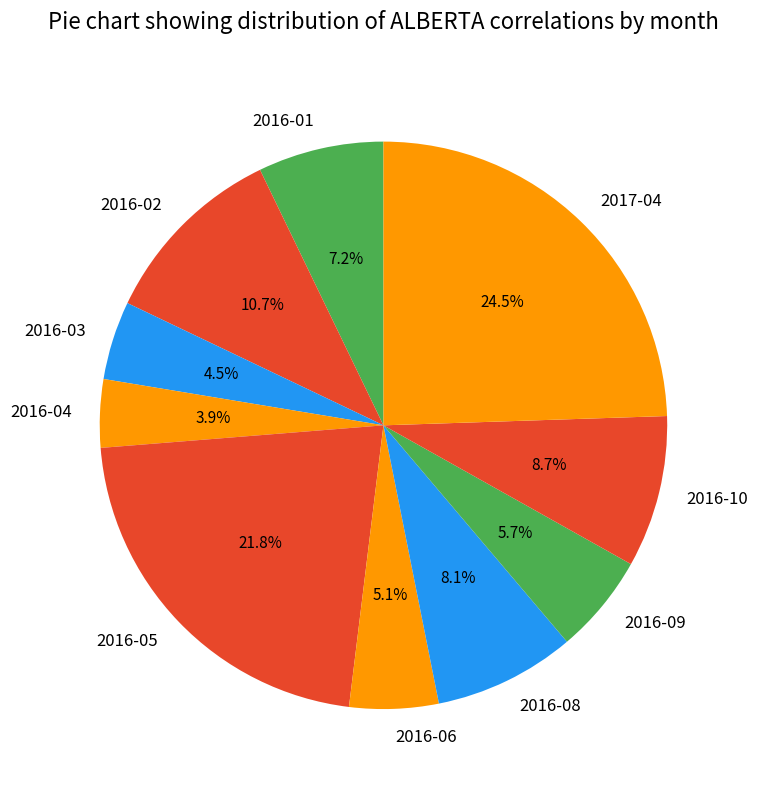

Count the number of slices in the pie.

10